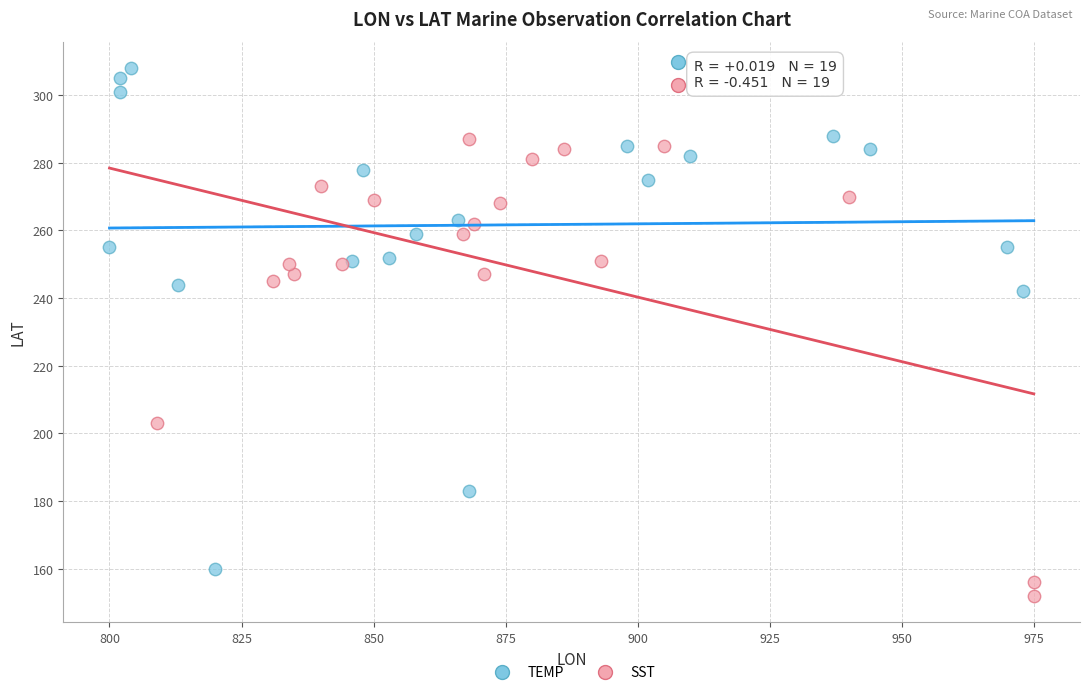

Which series reaches the maximum Y coordinate?

TEMP